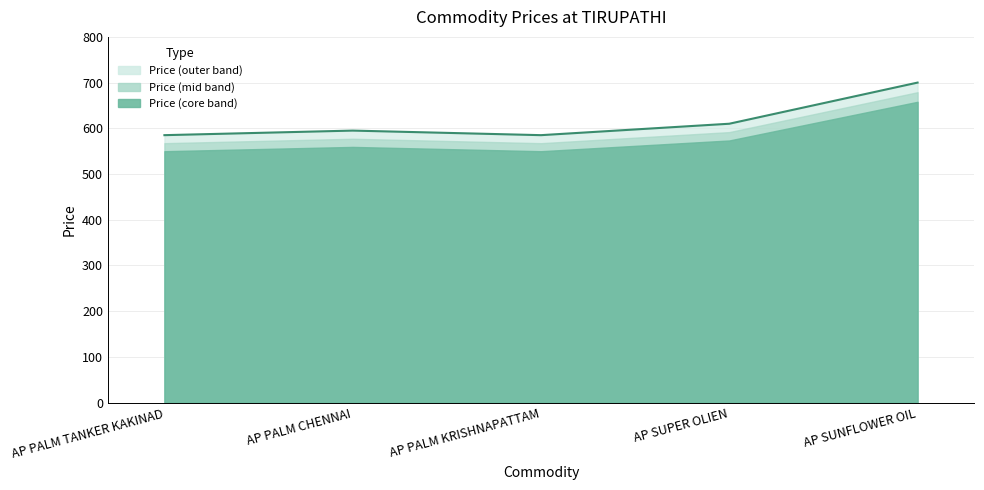

What is the change in value from AP PALM CHENNAI to AP SUNFLOWER OIL?

+105